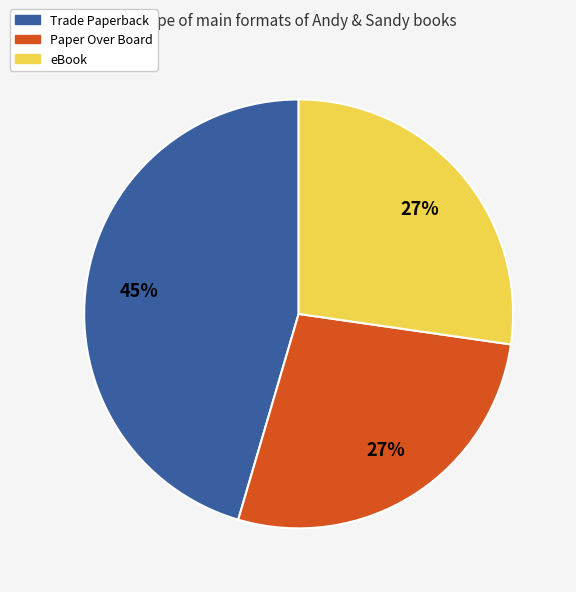

Does any single category account for the majority?

No